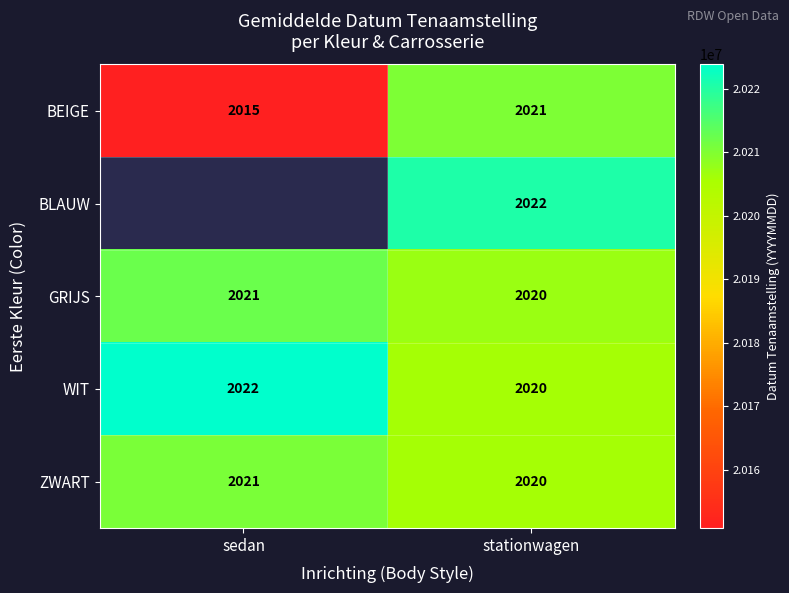

True or false: GRIJS has a value of 2021 at sedan.

True